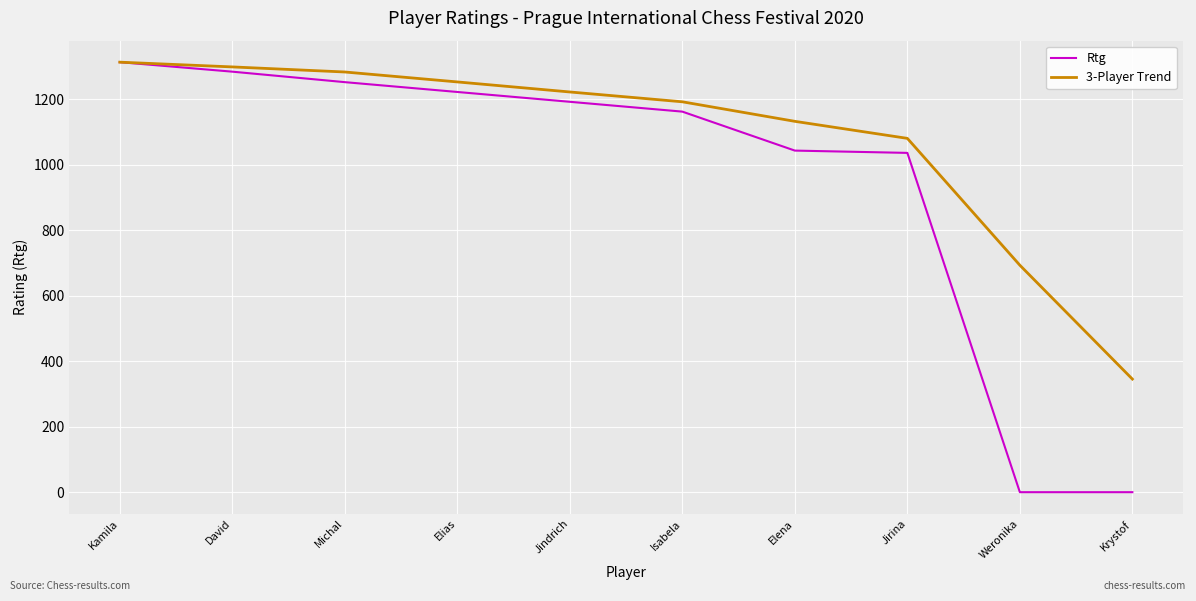

List the series in order of their overall mean, highest first.

3-Player Trend, Rtg